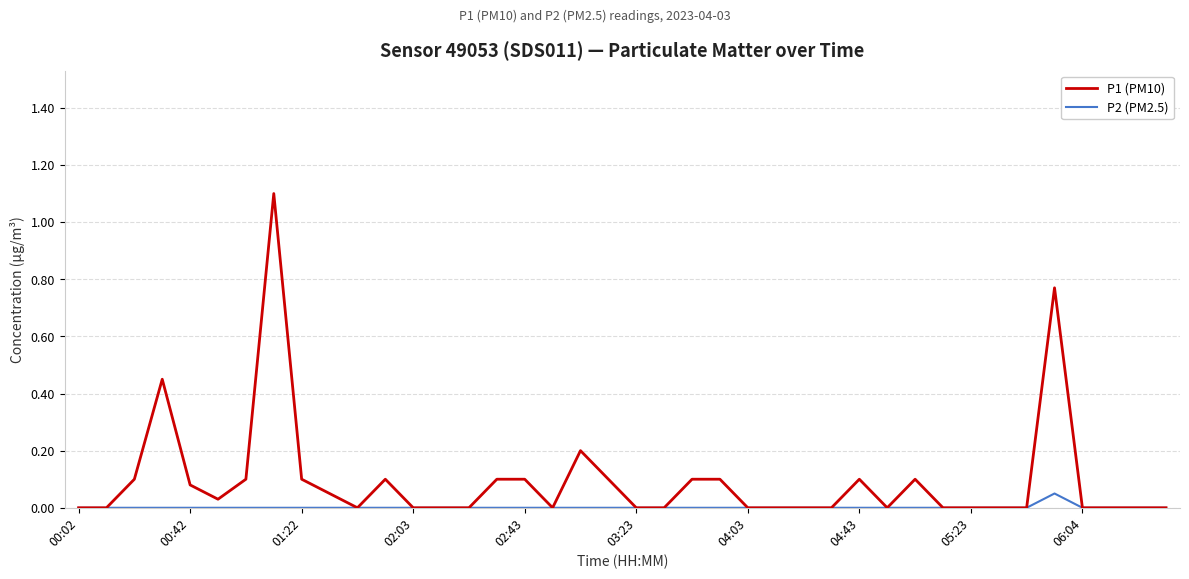

Rank the series by their maximum value, from lowest to highest.

P2 (PM2.5), P1 (PM10)